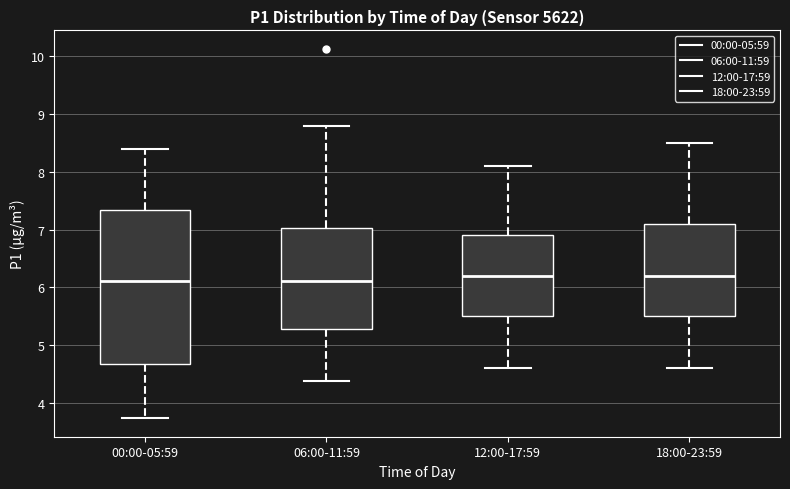

Reading left to right, transcribe this box plot: for each box, give where its median line is, the range the box spans, and where its two whiskers end, as read against the y-axis. The values are not printed on the chart, so give them approximately, as read against the axis.

00:00-05:59: median 6.1, box 4.7 to 7.3, whiskers 3.7 to 8.4
06:00-11:59: median 6.1, box 5.3 to 7.0, whiskers 4.4 to 8.8
12:00-17:59: median 6.2, box 5.5 to 6.9, whiskers 4.6 to 8.1
18:00-23:59: median 6.2, box 5.5 to 7.1, whiskers 4.6 to 8.5